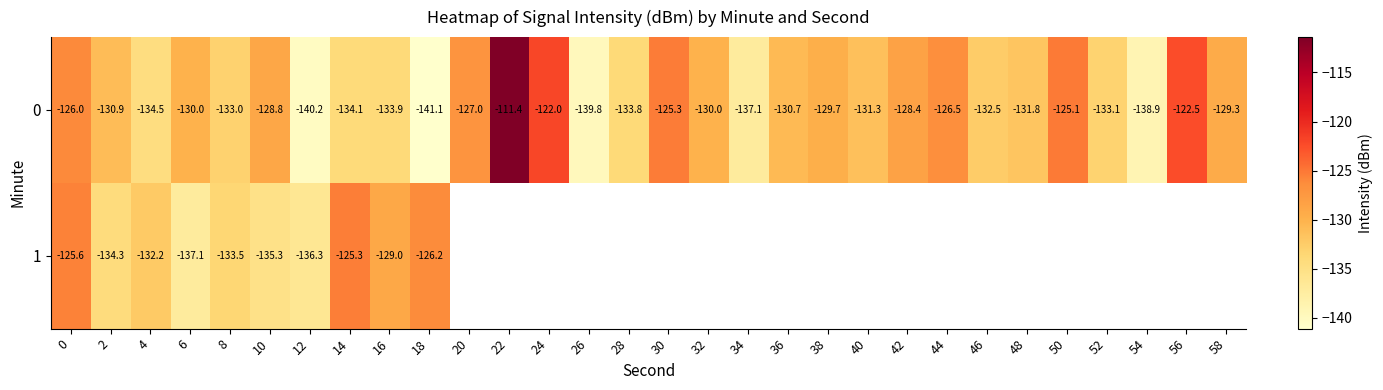

What value does the 0 series have at 0?

-126.0